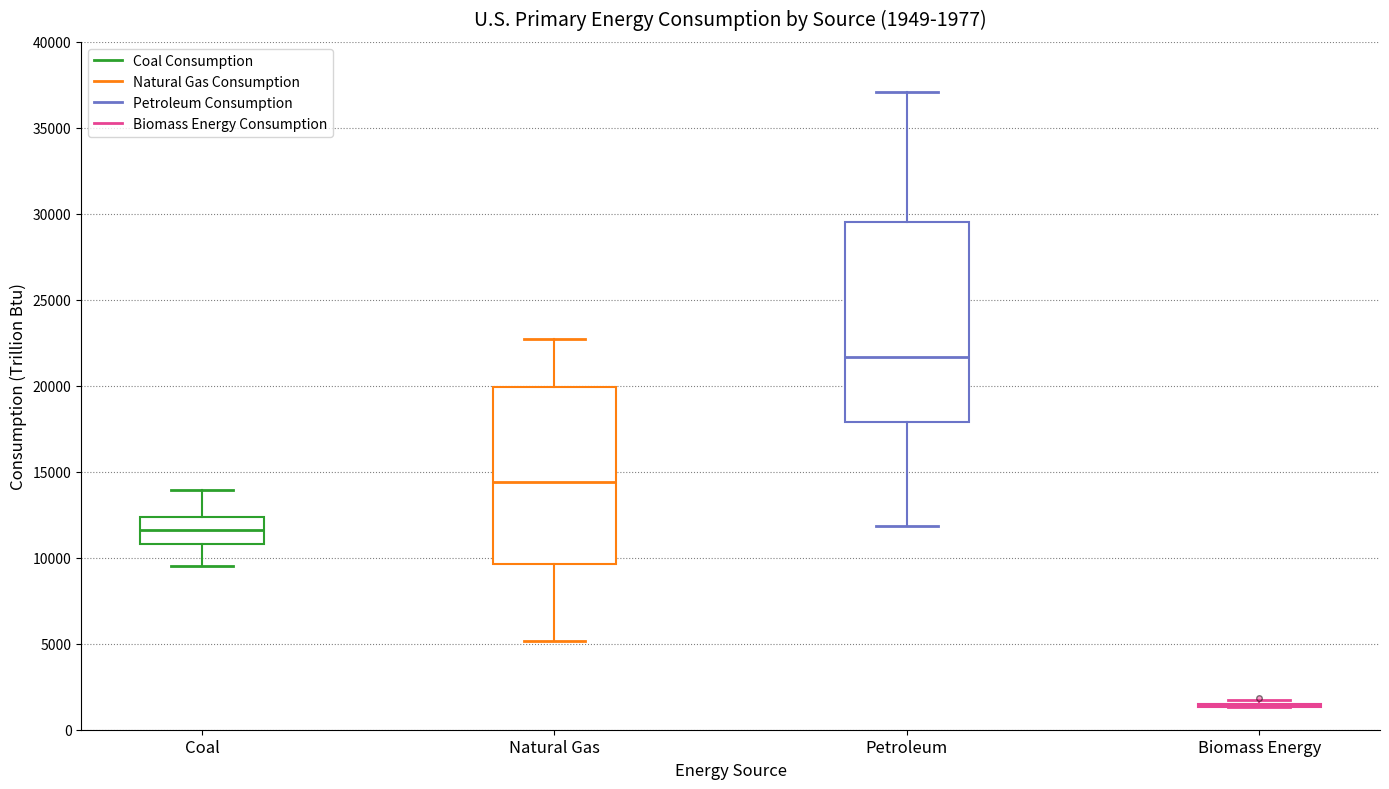

Comparing the boxes themselves (not the whiskers), which one is the tallest?

Petroleum